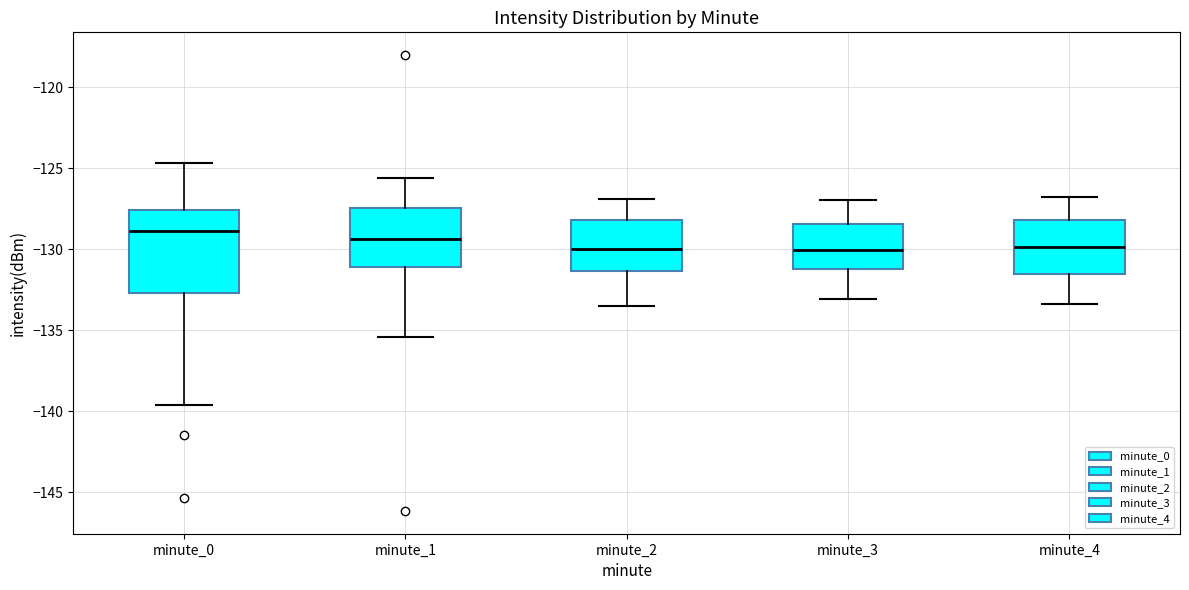

Reading left to right, read every box against the y-axis: the position of its median line, the range the box covers, and the ends of its whiskers. The values are not printed on the chart, so give them approximately, as read against the axis.

minute_0: median -129.0, box -132.5 to -127.5, whiskers -139.5 to -124.5
minute_1: median -129.5, box -131.0 to -127.5, whiskers -135.5 to -125.5
minute_2: median -130.0, box -131.5 to -128.0, whiskers -133.5 to -127.0
minute_3: median -130.0, box -131.0 to -128.5, whiskers -133.0 to -127.0
minute_4: median -130.0, box -131.5 to -128.0, whiskers -133.5 to -127.0